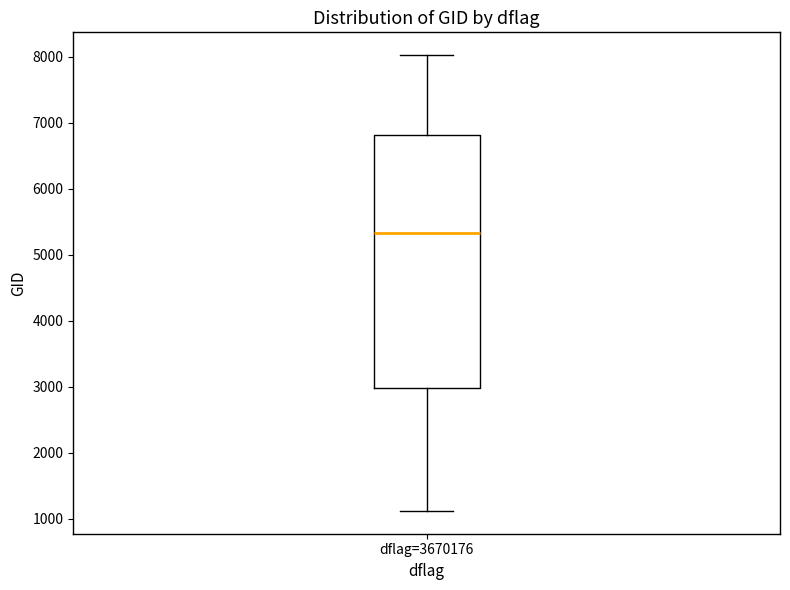

Transcribe this box plot: give where the median line is, the range the box spans, and where the two whiskers end, as read against the y-axis. The values are not printed on the chart, so give them approximately, as read against the axis.

median 5300, box 3000 to 6800, whiskers 1100 to 8000